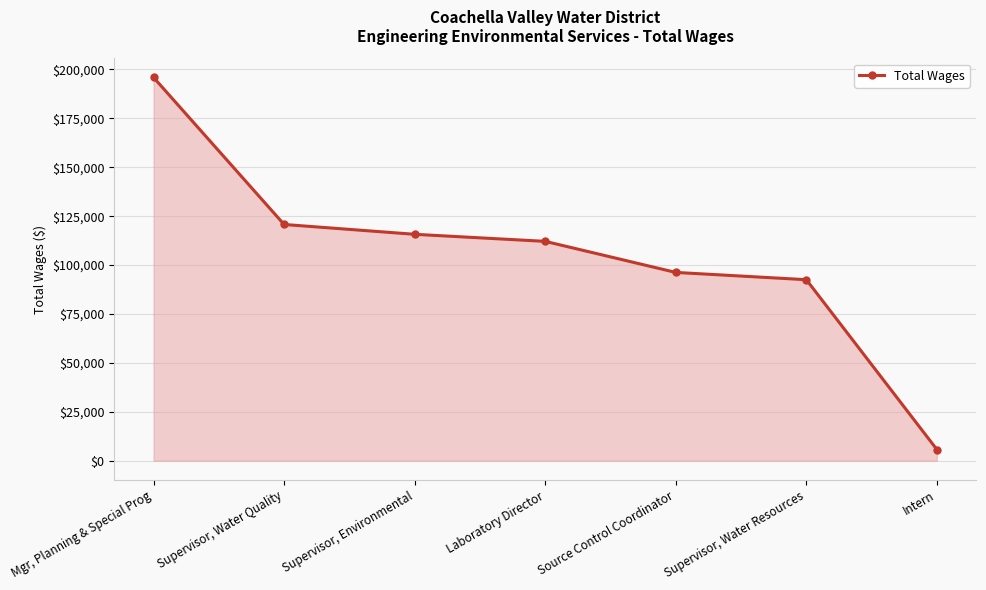

Is it true that the value at Laboratory Director is 112130?

True